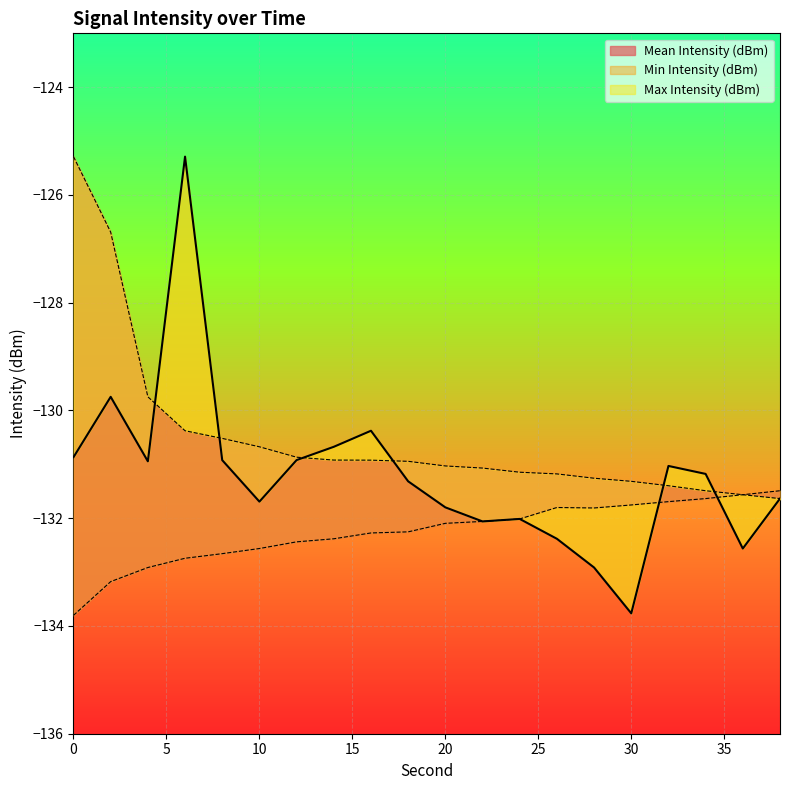

How many values in the Min Intensity (dBm) series exceed -132?

7